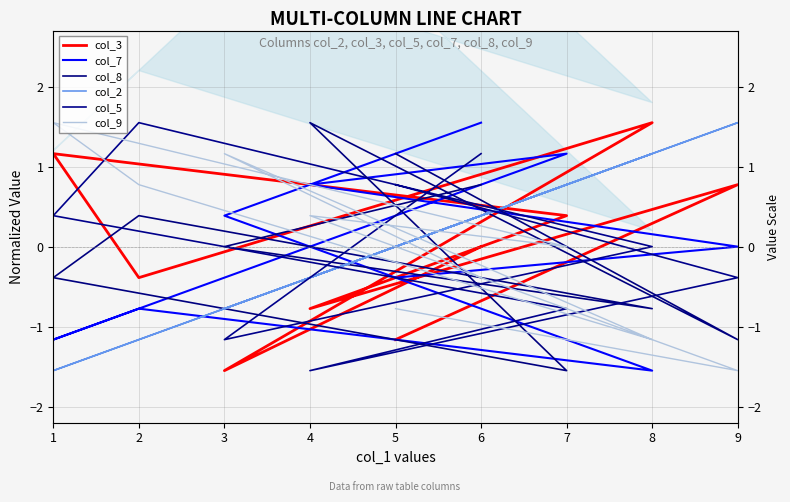

What is the greatest value displayed?

1.5